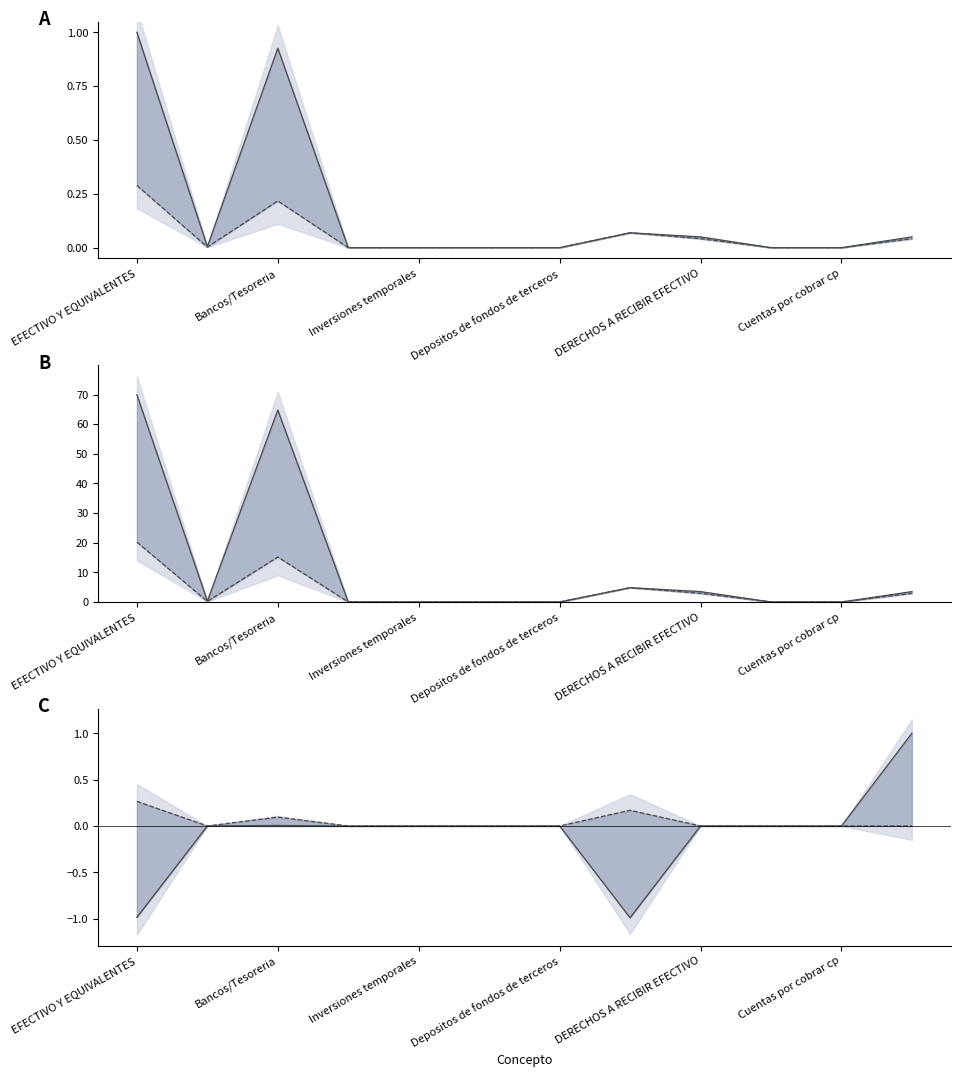

What is the approximate value of Activo 2021 (M) at EFECTIVO Y EQUIVALENTES?

20.2